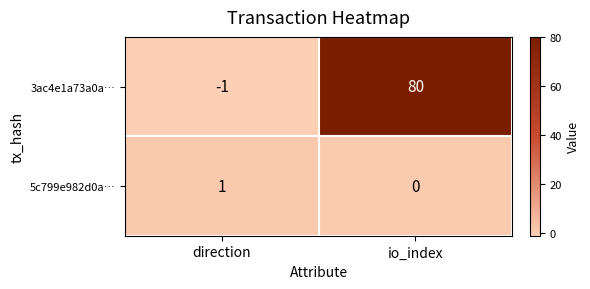

Is the value of 3ac4e1a73a0a… at io_index greater than the value of 5c799e982d0a… at direction?

Yes